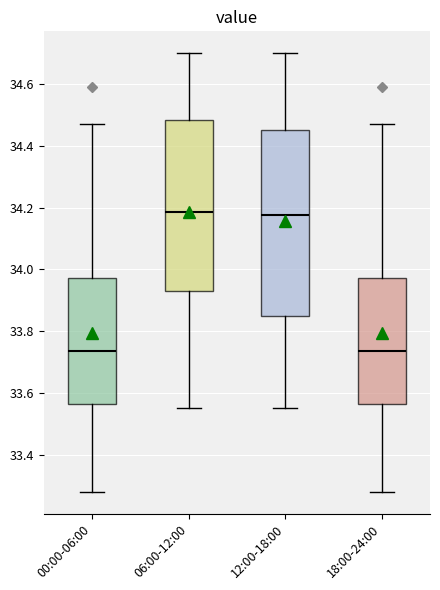

Comparing the boxes themselves (not the whiskers), which one is the tallest?

12:00-18:00